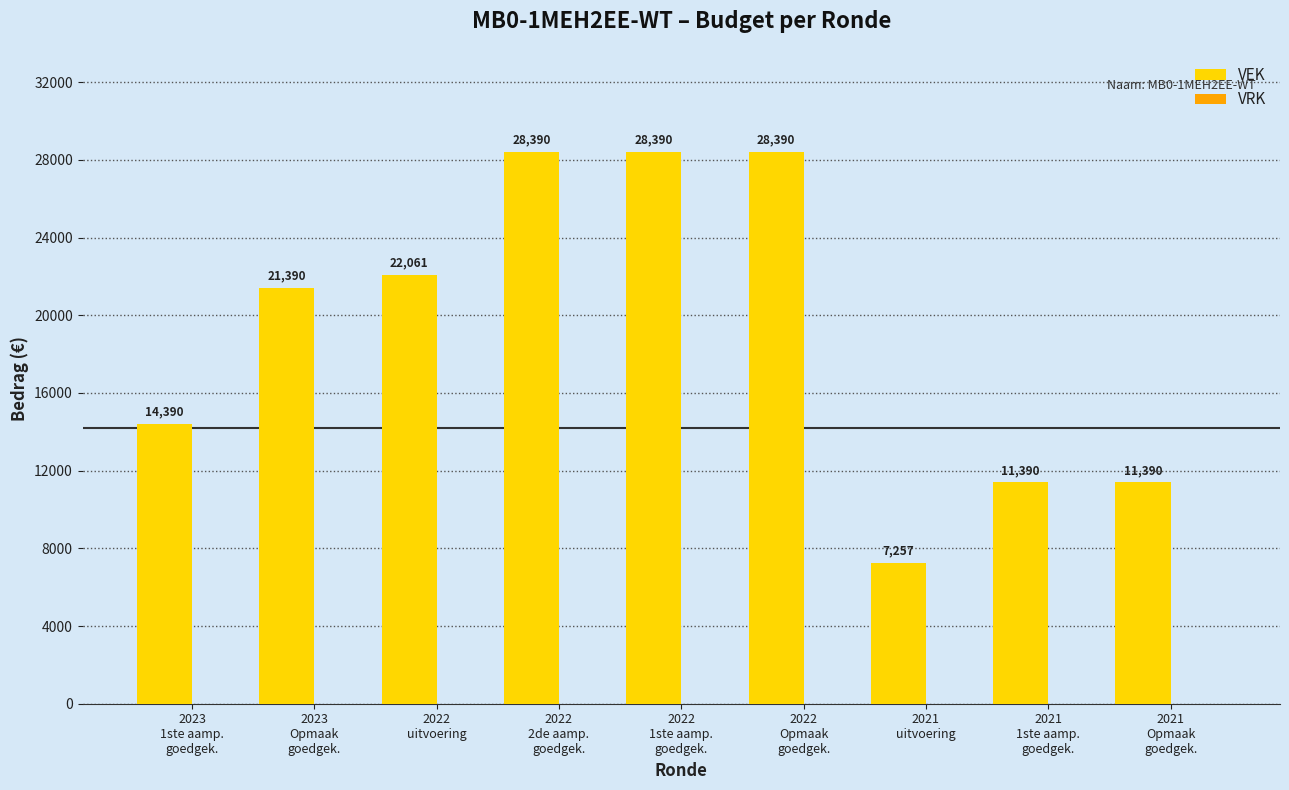

What is the value of the 6th bar from the left?

28390